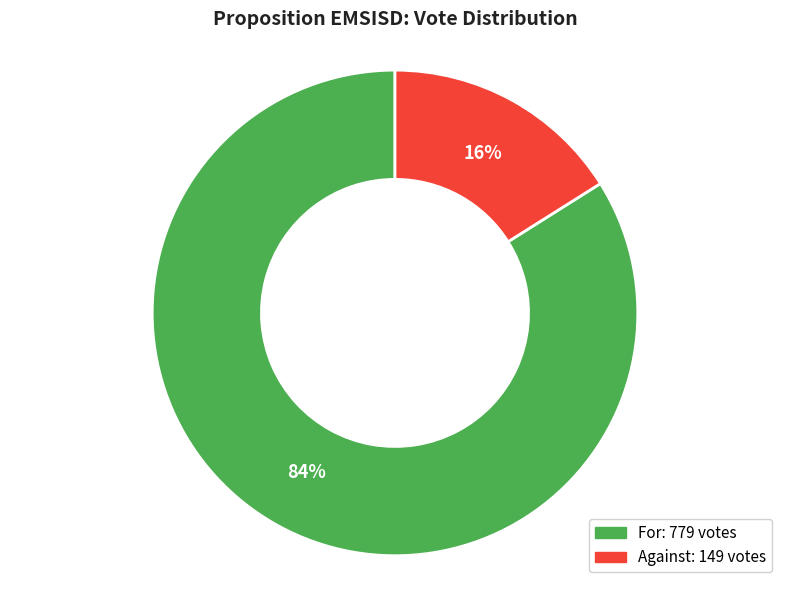

To the nearest percent, what is the average slice percentage?

50%